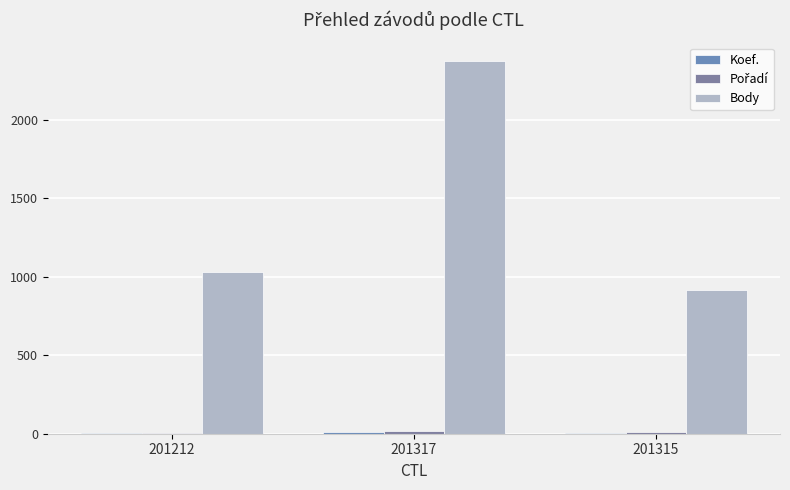

Rank the categories by Body value from lowest to highest.

201315, 201212, 201317